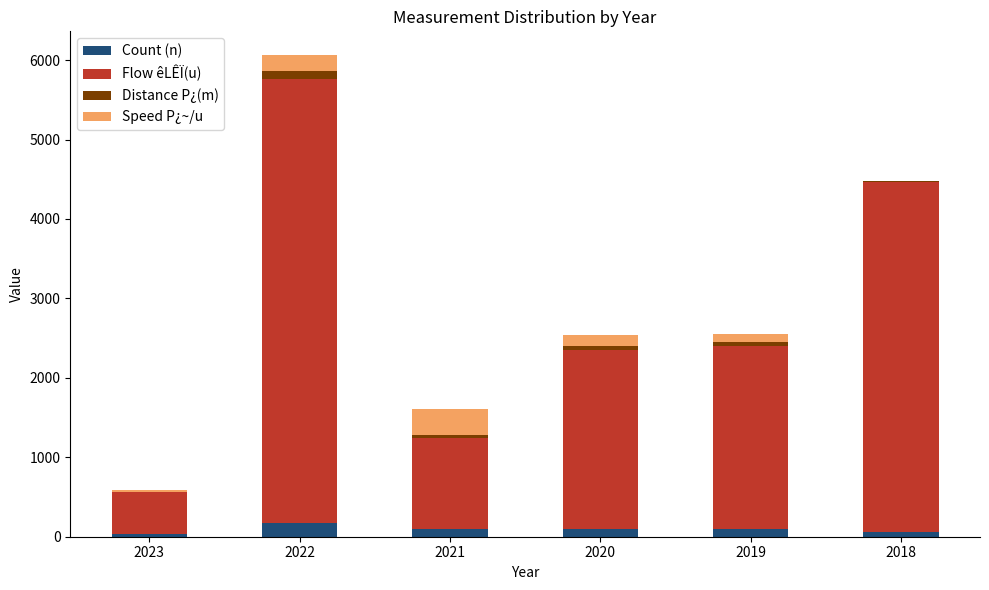

Does the chart contain stacked bars?

Yes